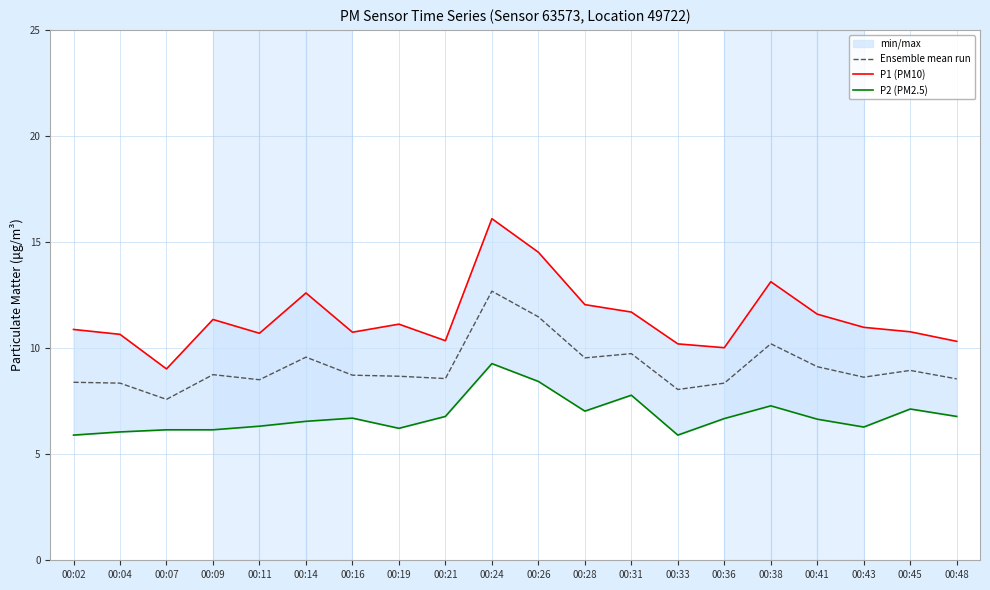

In P1 (PM10), how many points are higher than both neighbors (excluding endpoints)?

5